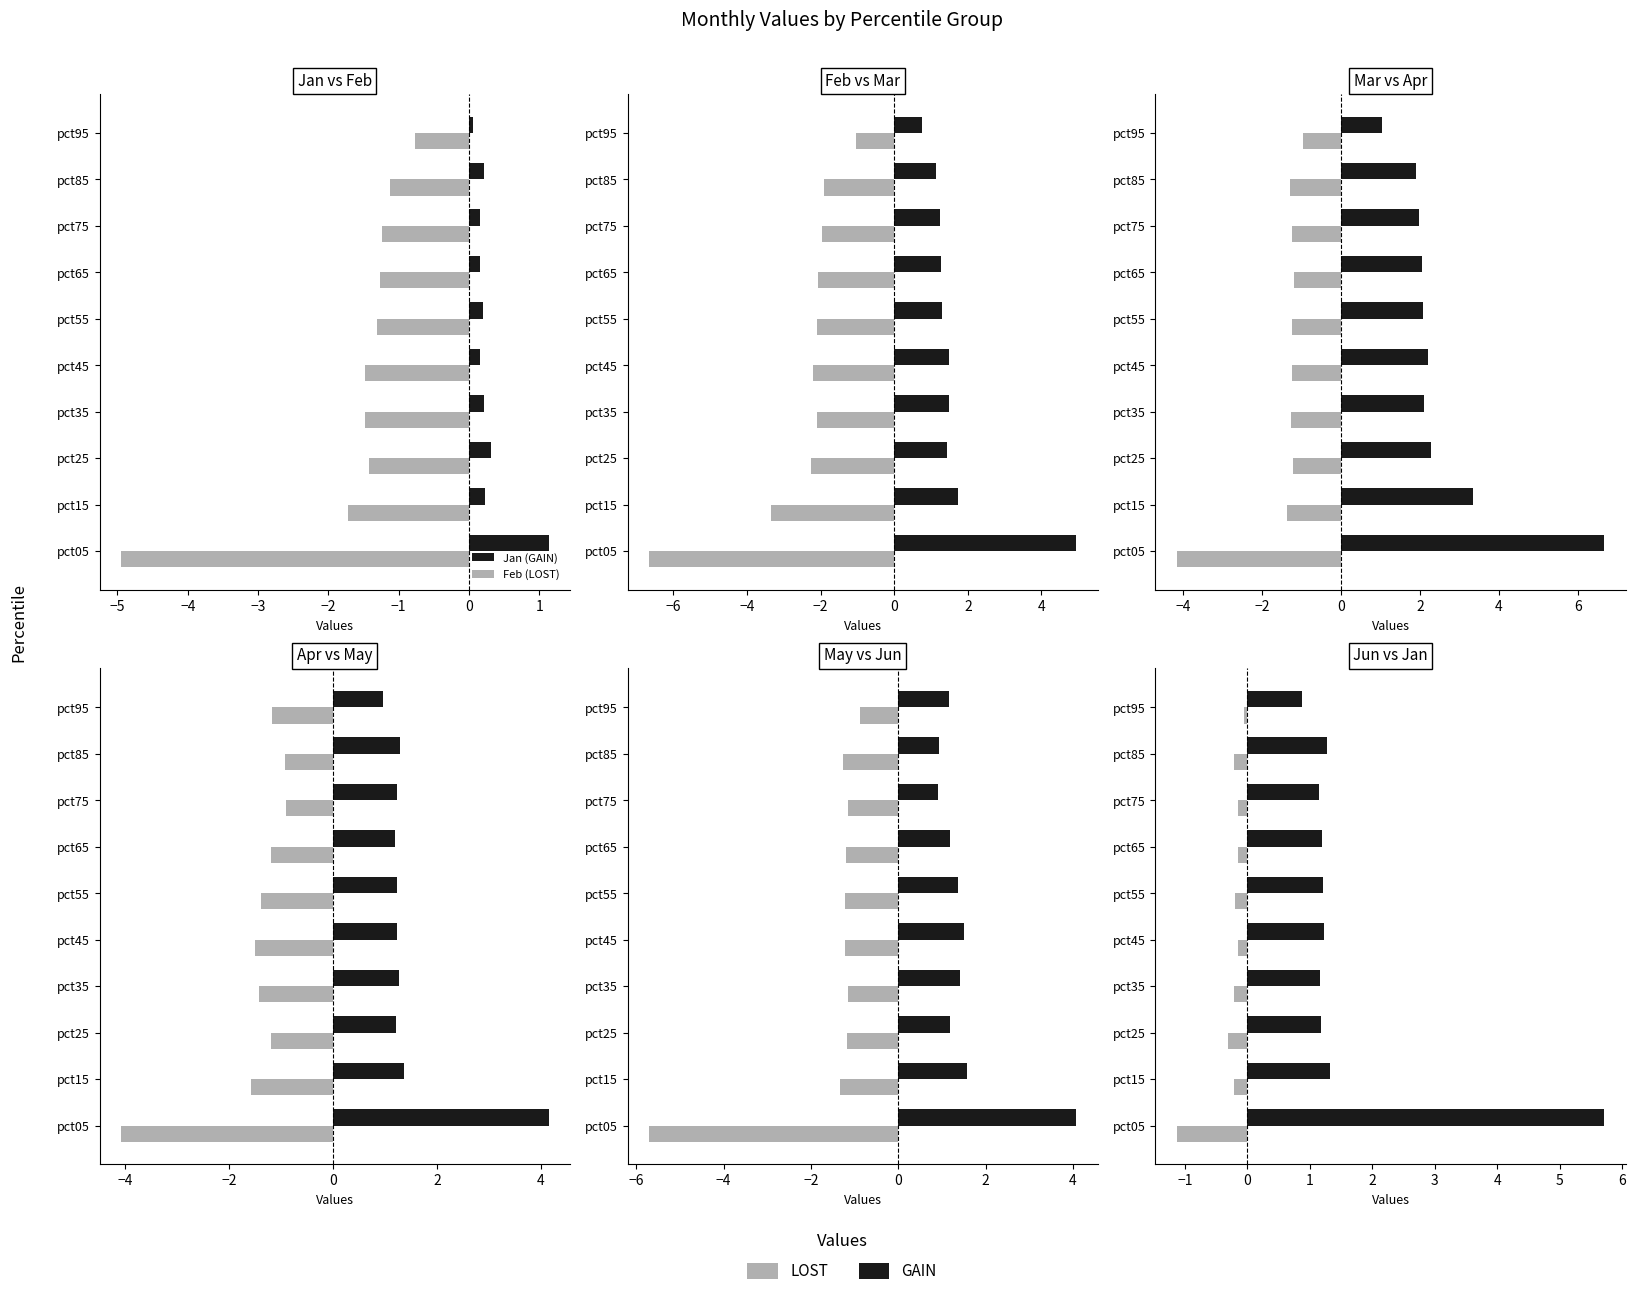

Is it true that Apr equals -1.4 at pct15?

True